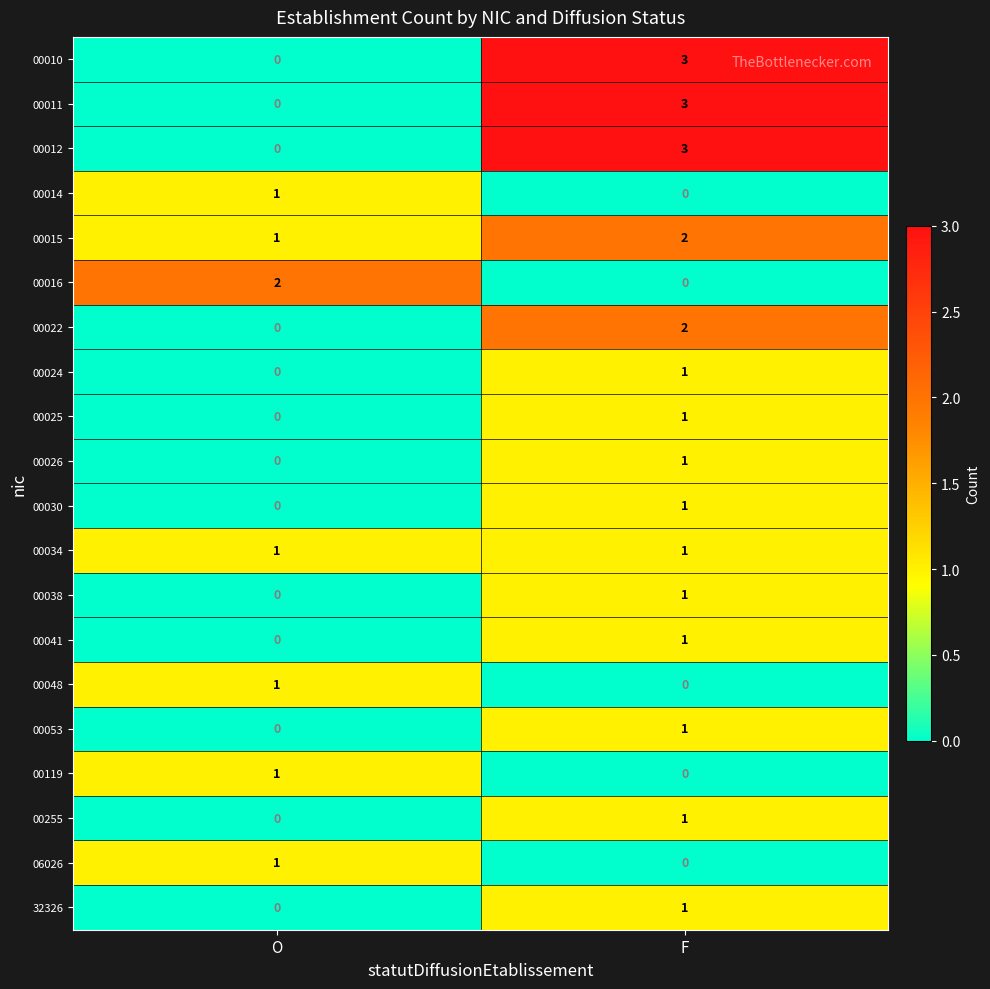

True or false: 00048 has a value of 1 at O.

True